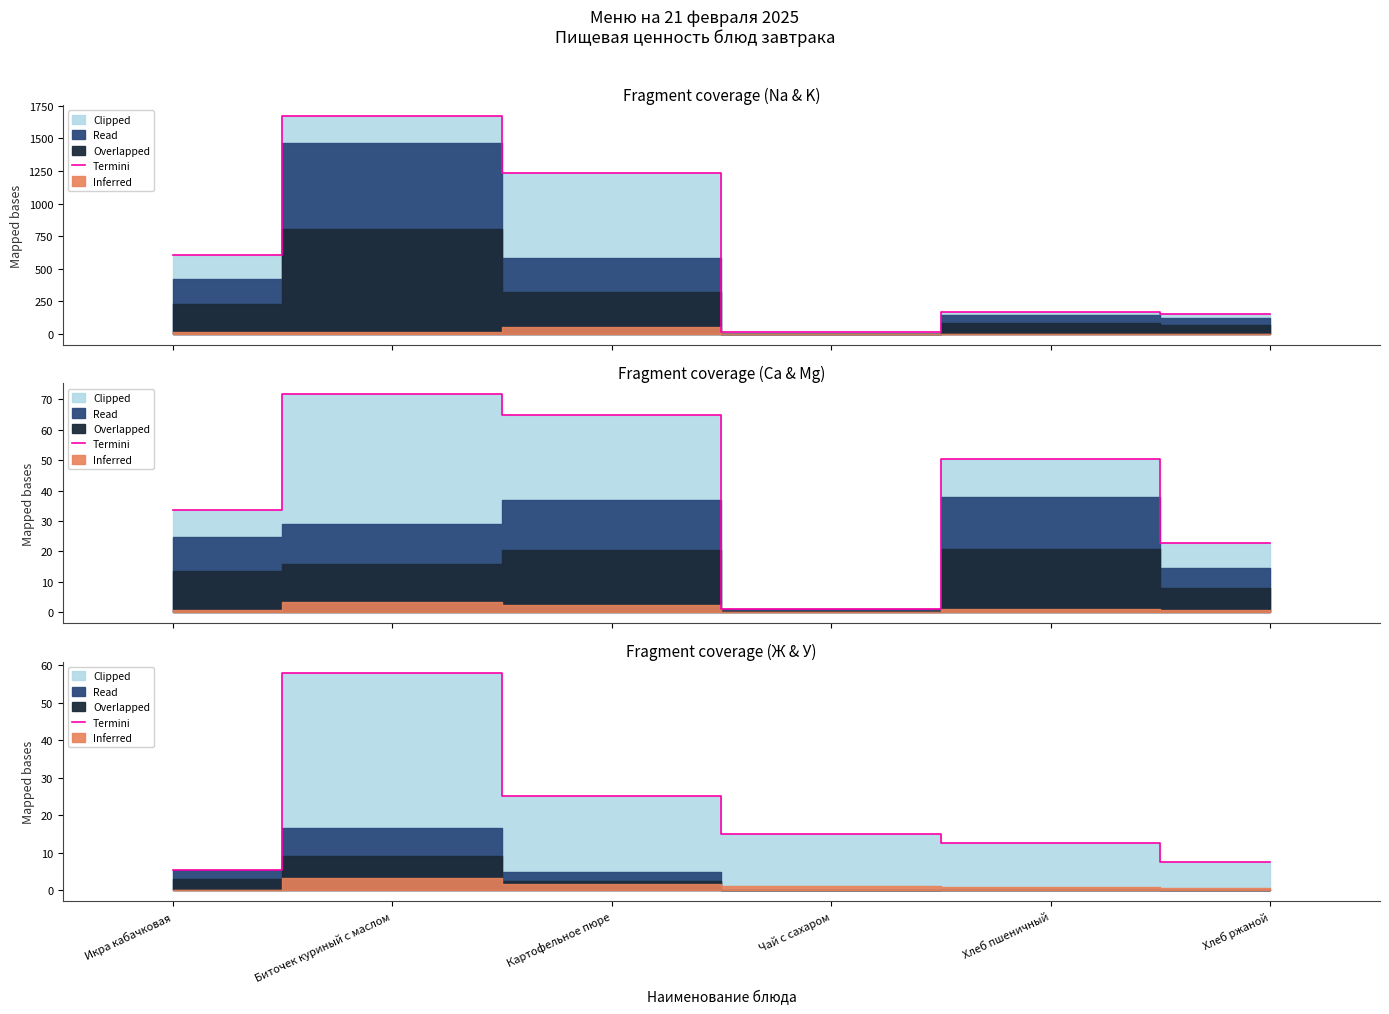

At which category does the data reach its first local peak?

Биточек куриный с маслом